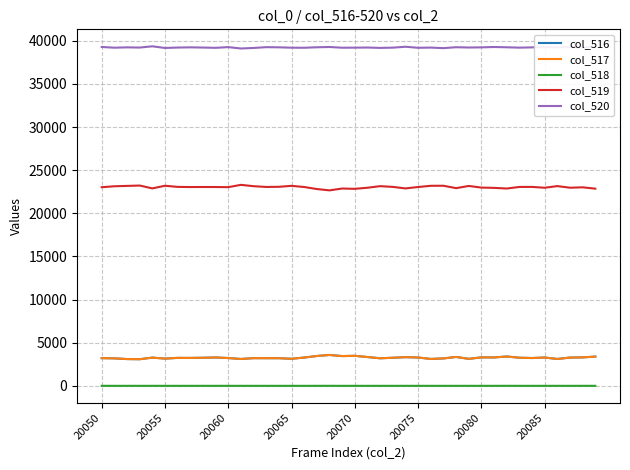

Which series has the largest total across all categories?

col_520